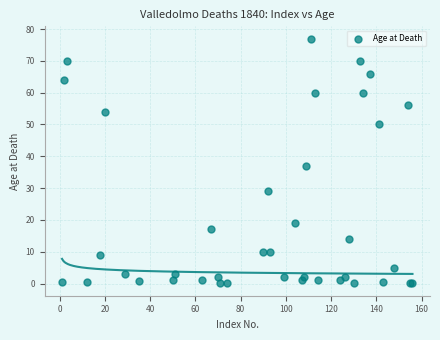

What Y value in the scatter plot is closest to 38?

37.0